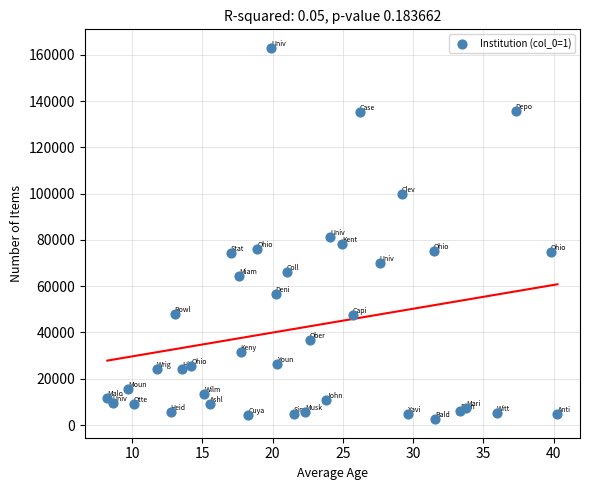

Count the number of points in this scatter plot.

39